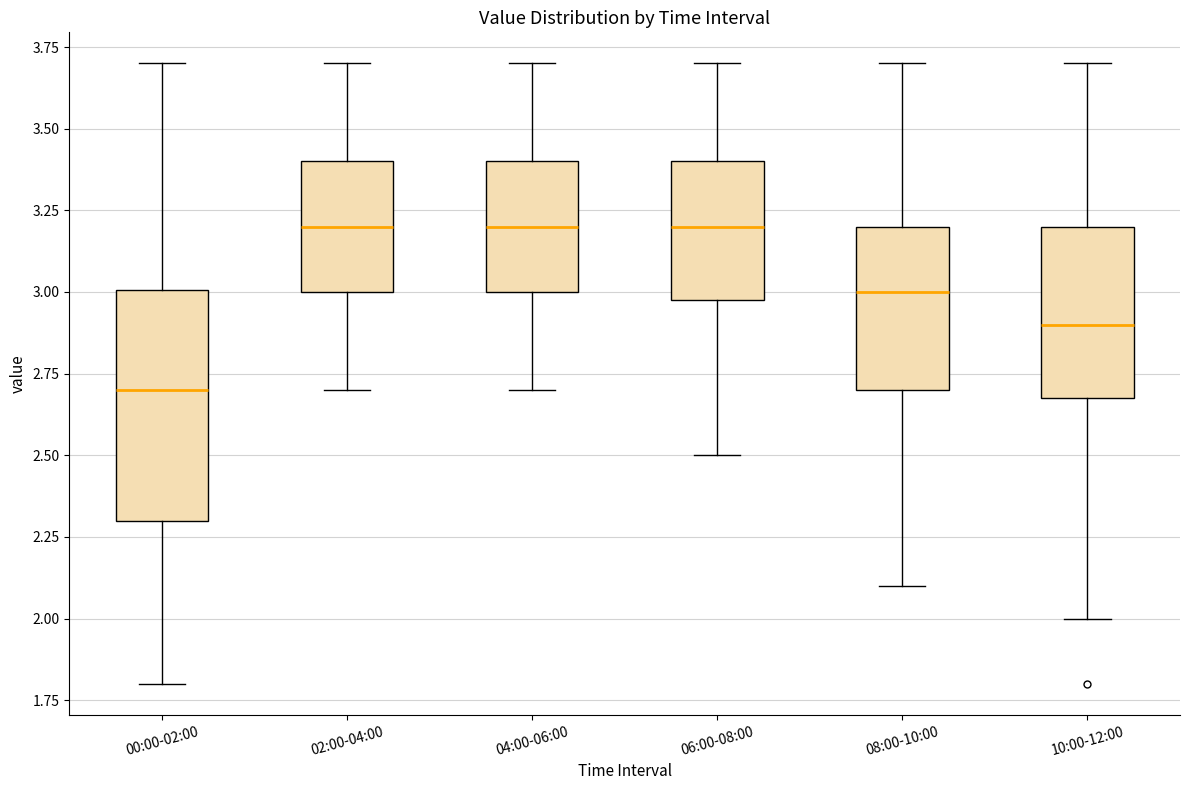

Where does the upper whisker of the box for 04:00-06:00 end on the y-axis? The values are not printed on the chart, so give them approximately, as read against the axis.

3.7